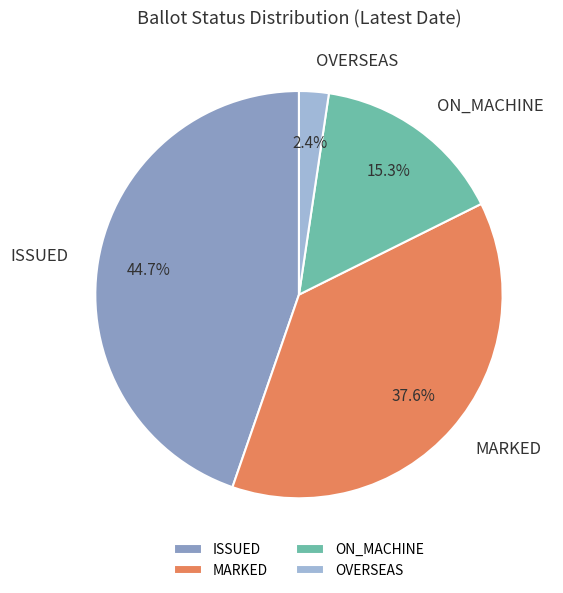

How many slices are in this pie chart?

4